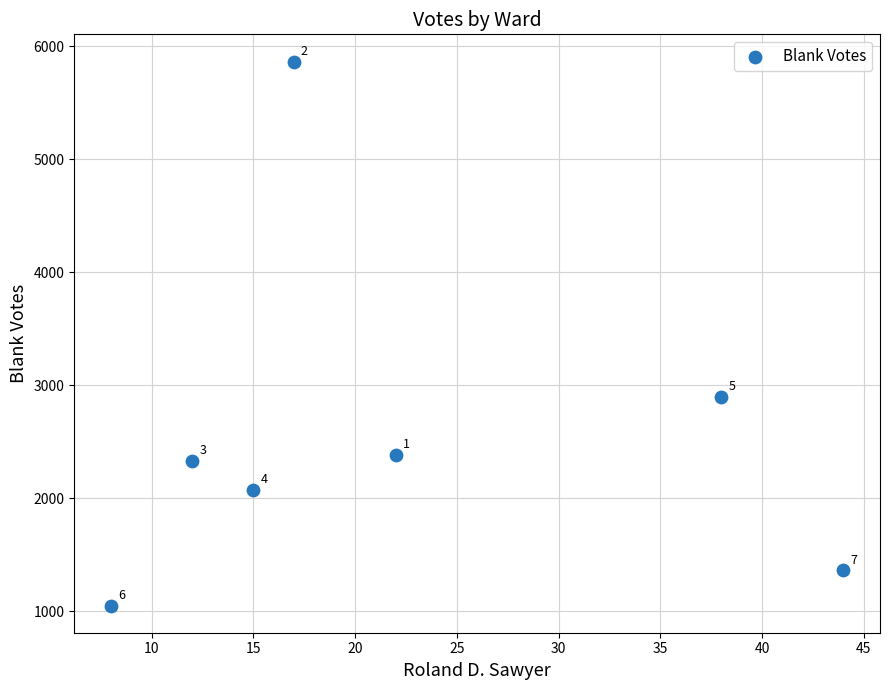

What Y value in the scatter plot is closest to 3459?

2900